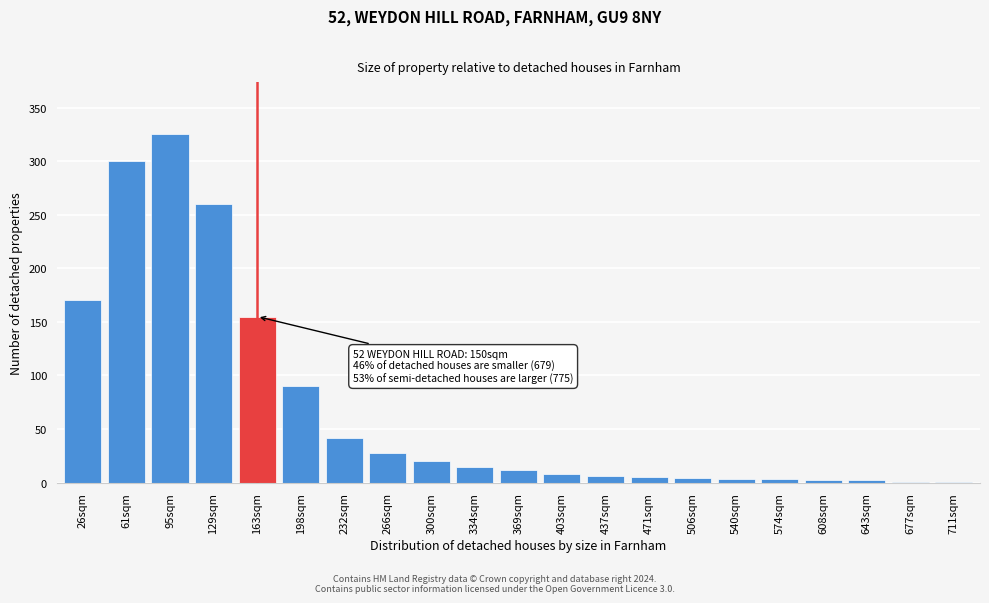

What is the sum of all values?

1452